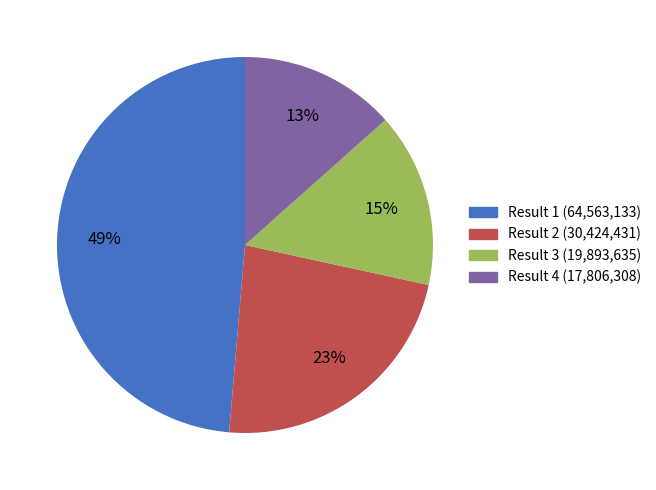

To the nearest percent, what is the difference between the Result 4 and Result 2 slice percentages?

10%